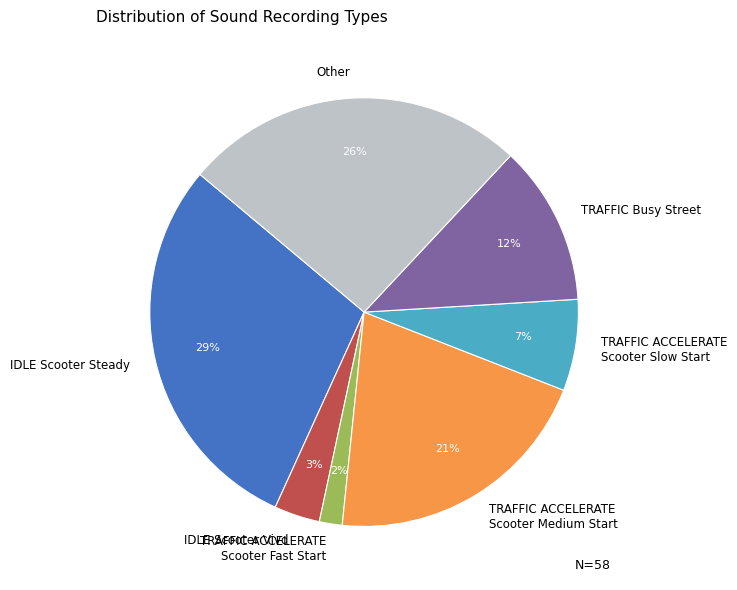

Is there any slice that represents more than half of the pie?

No